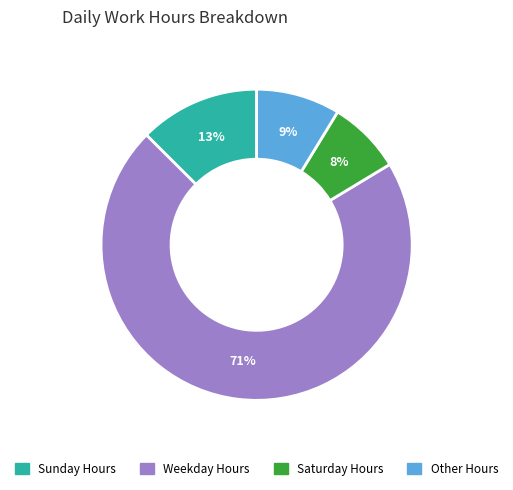

Is there a majority slice in this chart?

Yes